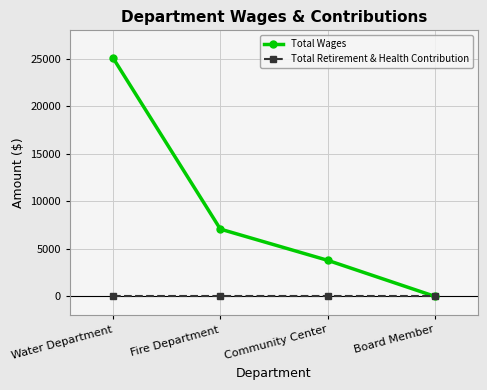

What is the sum of all Total Wages values?

35968